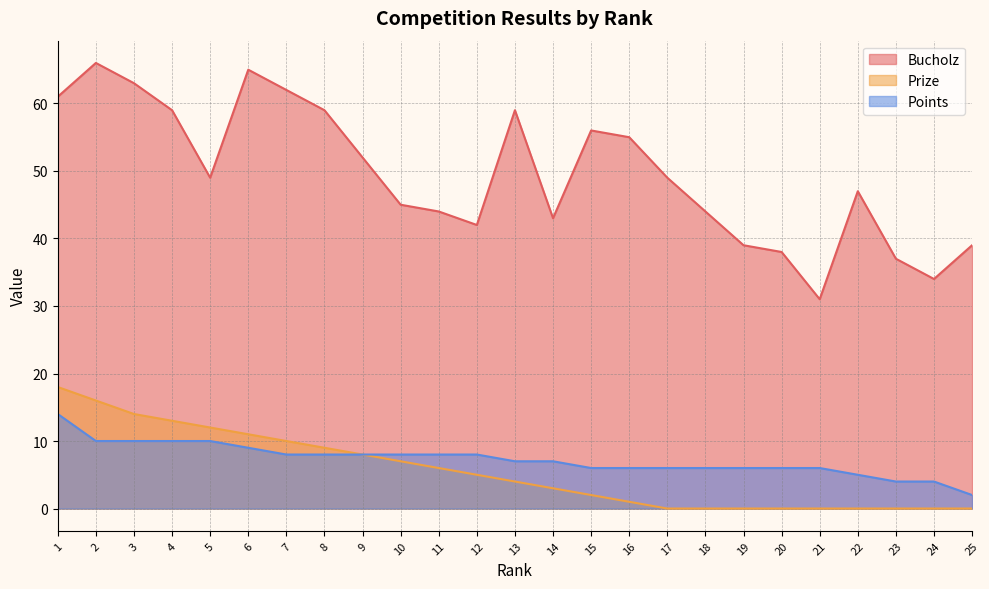

Reading left to right, list all the values displayed in this chart.

Bucholz: 1=61	2=66	3=63	4=59	5=49	6=65	7=62	8=59	9=52	10=45	11=44	12=42	13=59	14=43	15=56	16=55	17=49	18=44	19=39	20=38	21=31	22=47	23=37	24=34	25=39
Prize: 1=18	2=16	3=14	4=13	5=12	6=11	7=10	8=9	9=8	10=7	11=6	12=5	13=4	14=3	15=2	16=1	17=0	18=0	19=0	20=0	21=0	22=0	23=0	24=0	25=0
Points: 1=14	2=10	3=10	4=10	5=10	6=9	7=8	8=8	9=8	10=8	11=8	12=8	13=7	14=7	15=6	16=6	17=6	18=6	19=6	20=6	21=6	22=5	23=4	24=4	25=2